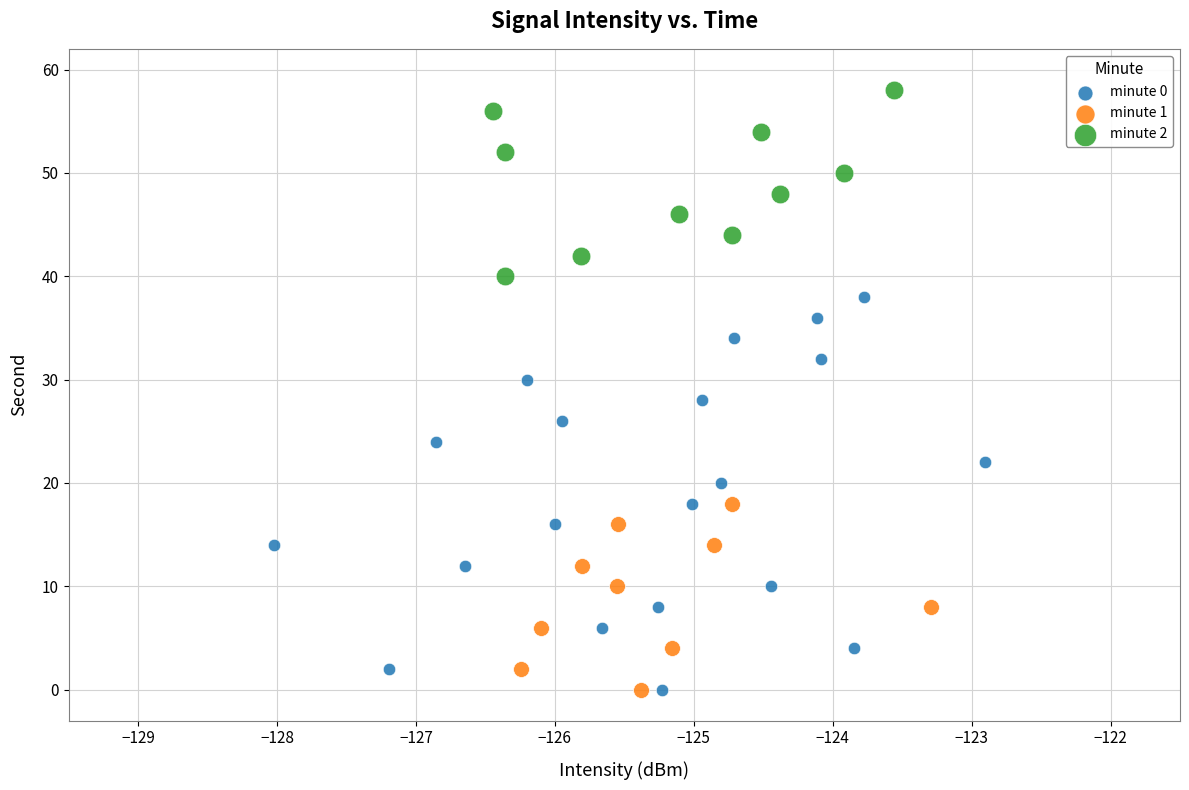

Which series reaches the maximum Y coordinate?

minute 2